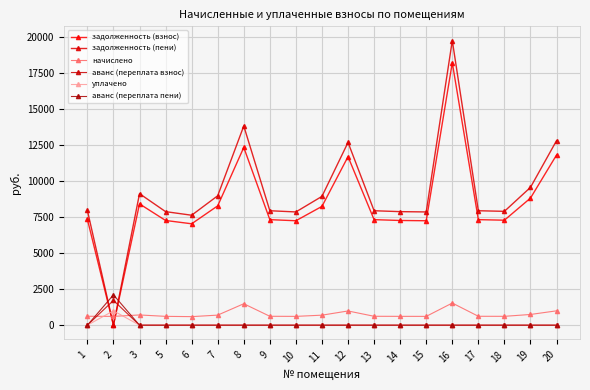

Reading left to right, list all the values displayed in this chart.

задолженность (взнос): 1=7353.6	2=0.0	3=8428.8	5=7276.8	6=7046.4	7=8294.4	8=12353.4	9=7334.4	10=7257.6	11=8256.0	12=11712.0	13=7334.4	14=7276.8	15=7257.6	16=18240.0	17=7334.4	18=7296.0	19=8832.0	20=11827.2
задолженность (пени): 1=7974.1	2=0.0	3=9140.0	5=7890.8	6=7640.9	7=8994.2	8=13843.8	9=7953.2	10=7870.0	11=8952.6	12=12700.2	13=7953.2	14=7890.8	15=7870.0	16=19779.0	17=7953.2	18=7911.6	19=9577.2	20=12825.1
начислено: 1=620.5	2=612.4	3=711.2	5=614.0	6=594.5	7=699.8	8=1490.4	9=618.8	10=612.4	11=696.6	12=988.2	13=618.8	14=614.0	15=612.4	16=1539.0	17=618.8	18=615.6	19=745.2	20=997.9
аванс (переплата взнос): 1=0.0	2=1721.5	3=0.0	5=0.0	6=0.0	7=0.0	8=0.0	9=0.0	10=0.0	11=0.0	12=0.0	13=0.0	14=0.0	15=0.0	16=0.0	17=0.0	18=0.0	19=0.0	20=0.0
уплачено: 1=0.0	2=1000.0	3=0.0	5=0.0	6=0.0	7=0.0	8=0.0	9=0.0	10=0.0	11=0.0	12=0.0	13=0.0	14=0.0	15=0.0	16=0.0	17=0.0	18=0.0	19=0.0	20=0.0
аванс (переплата пени): 1=0.0	2=2109.1	3=0.0	5=0.0	6=0.0	7=0.0	8=0.0	9=0.0	10=0.0	11=0.0	12=0.0	13=0.0	14=0.0	15=0.0	16=0.0	17=0.0	18=0.0	19=0.0	20=0.0